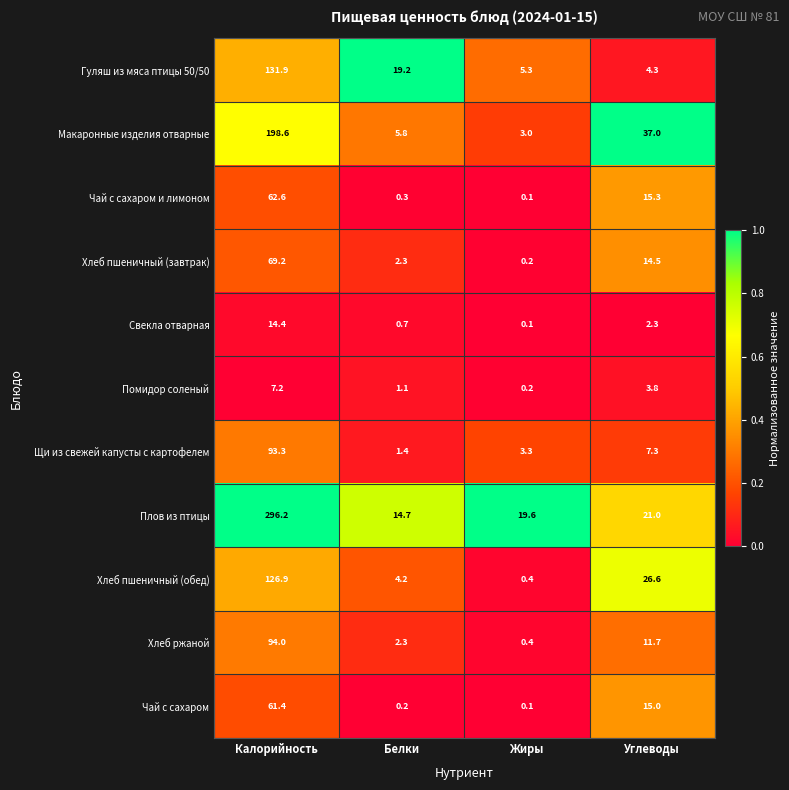

Rank the series by their maximum value, from highest to lowest.

Плов из птицы, Макаронные изделия отварные, Гуляш из мяса птицы 50/50, Хлеб пшеничный (обед), Хлеб ржаной, Щи из свежей капусты с картофелем, Хлеб пшеничный (завтрак), Чай с сахаром и лимоном, Чай с сахаром, Свекла отварная, Помидор соленый